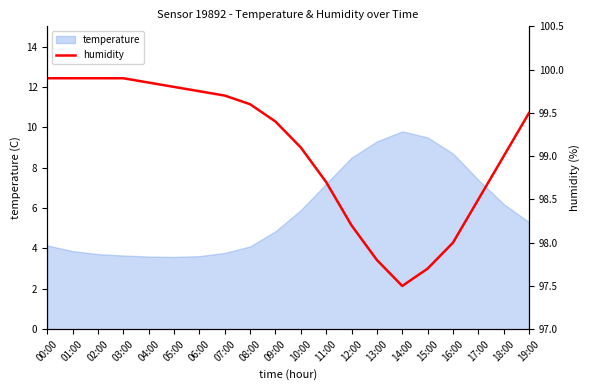

At which label does temperature reach its peak?

14:00